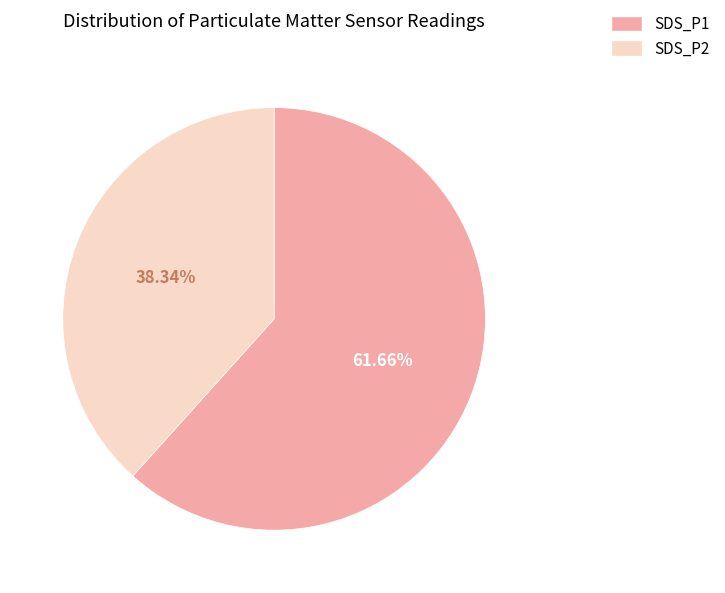

To the nearest percent, what is the difference between the largest and smallest slice percentages?

23%